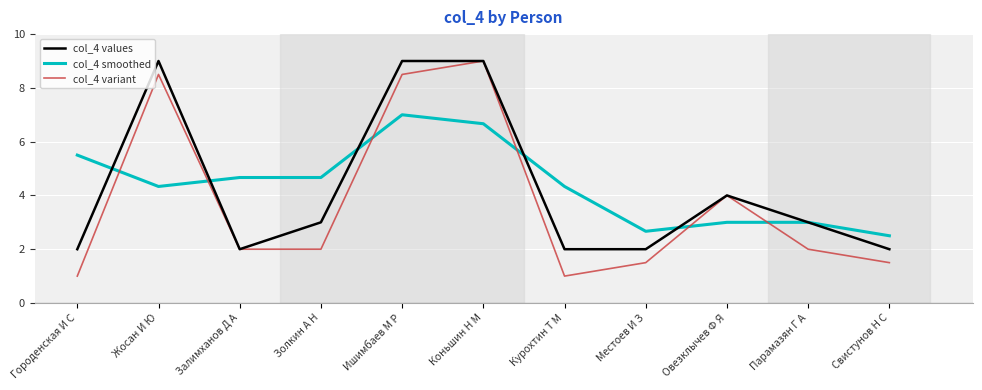

What are all the series names shown in the legend?

col_4 values, col_4 smoothed, col_4 variant